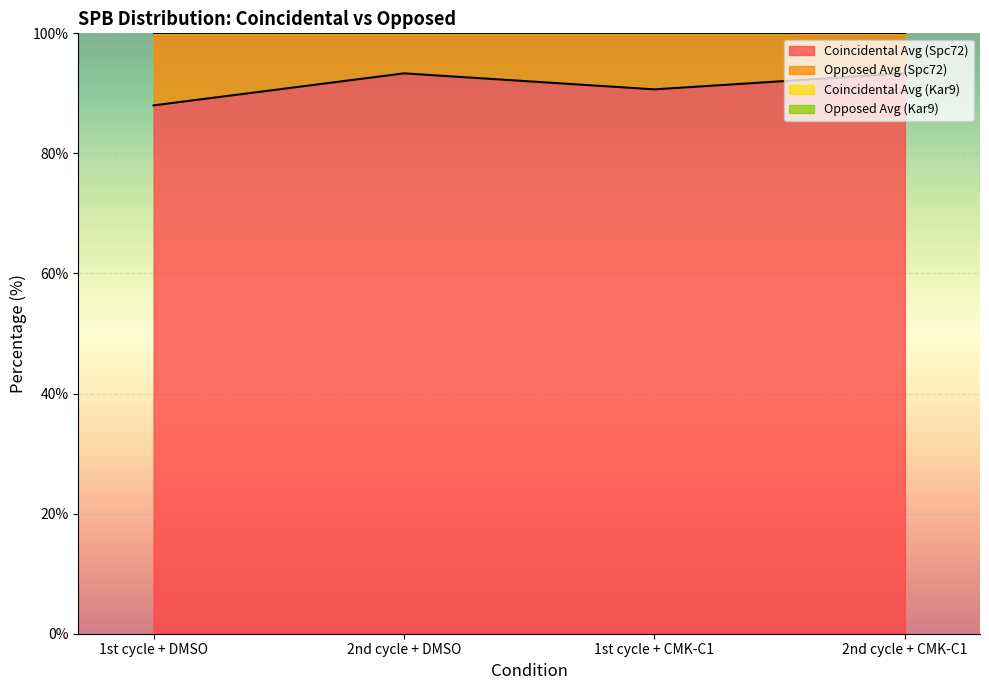

At how many categories does at least one series exceed 95?

4